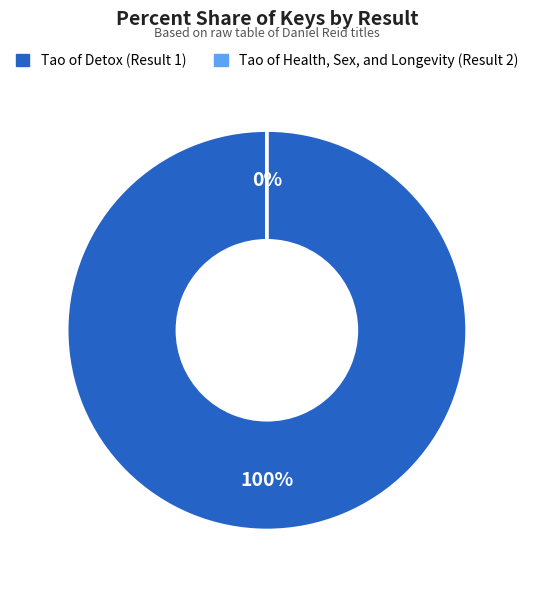

Rank the categories by value from lowest to highest.

Tao of Health, Sex, and Longevity (Result 2), Tao of Detox (Result 1)